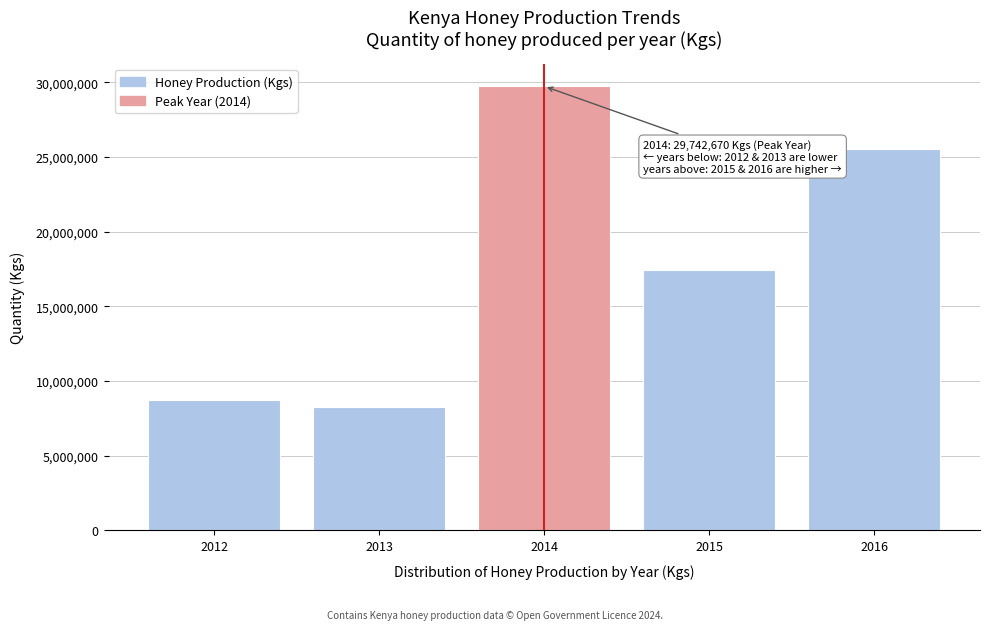

Reading left to right, extract all data points from this chart.

2012=8740524.0	2013=8249905.0	2014=29742670.0	2015=17411700.0	2016=25573537.8